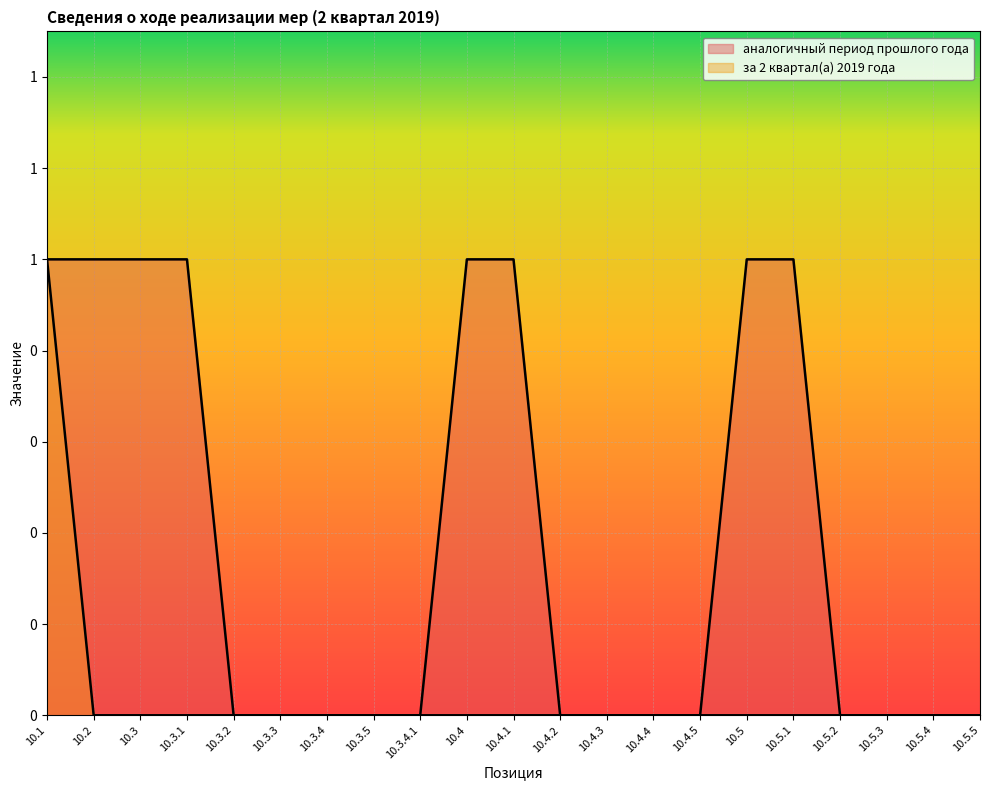

Does the chart display data point markers on the line(s)?

No